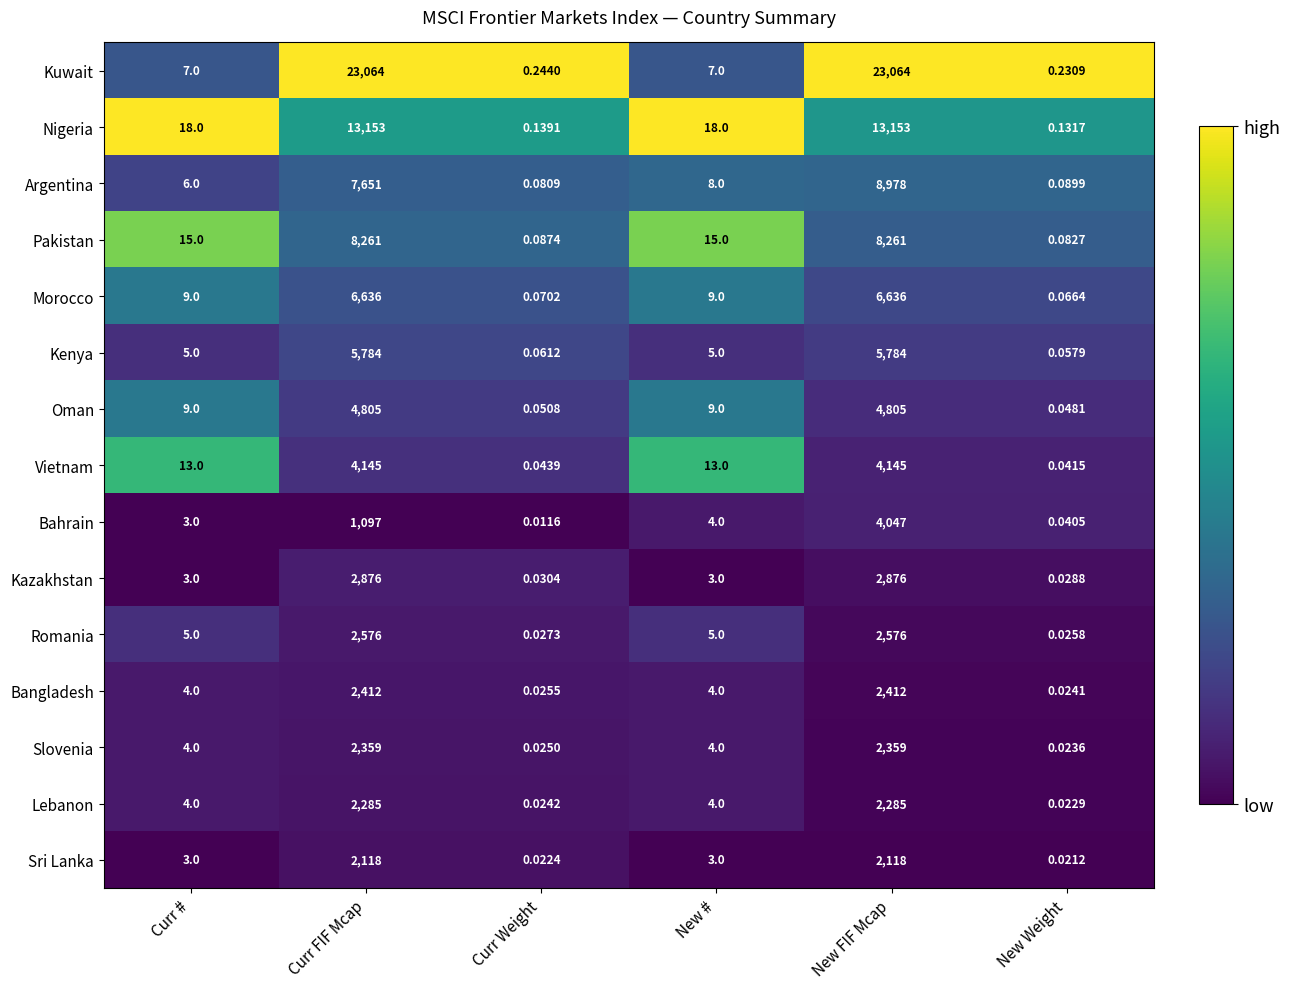

Which series changed the most between New FIF Mcap and New Weight?

Kuwait